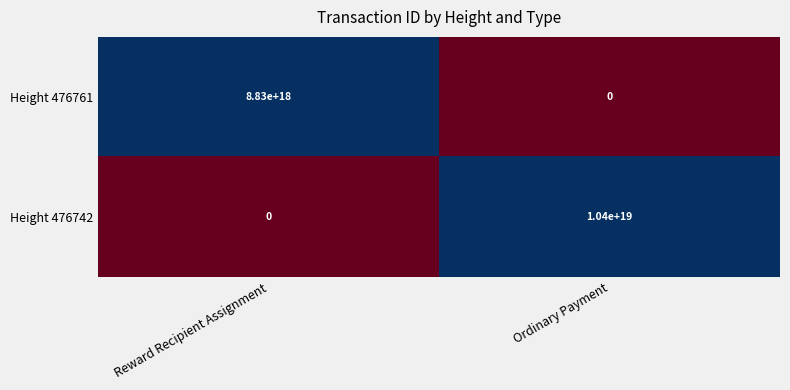

Which series changed the most between Reward Recipient Assignment and Ordinary Payment?

Height 476742